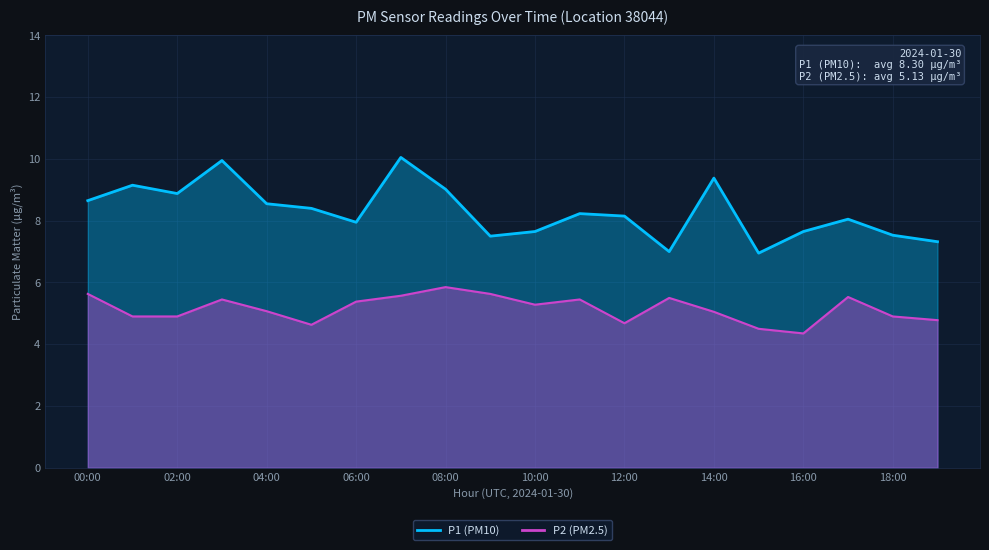

What is the label of the 8th point from the right?

12:00